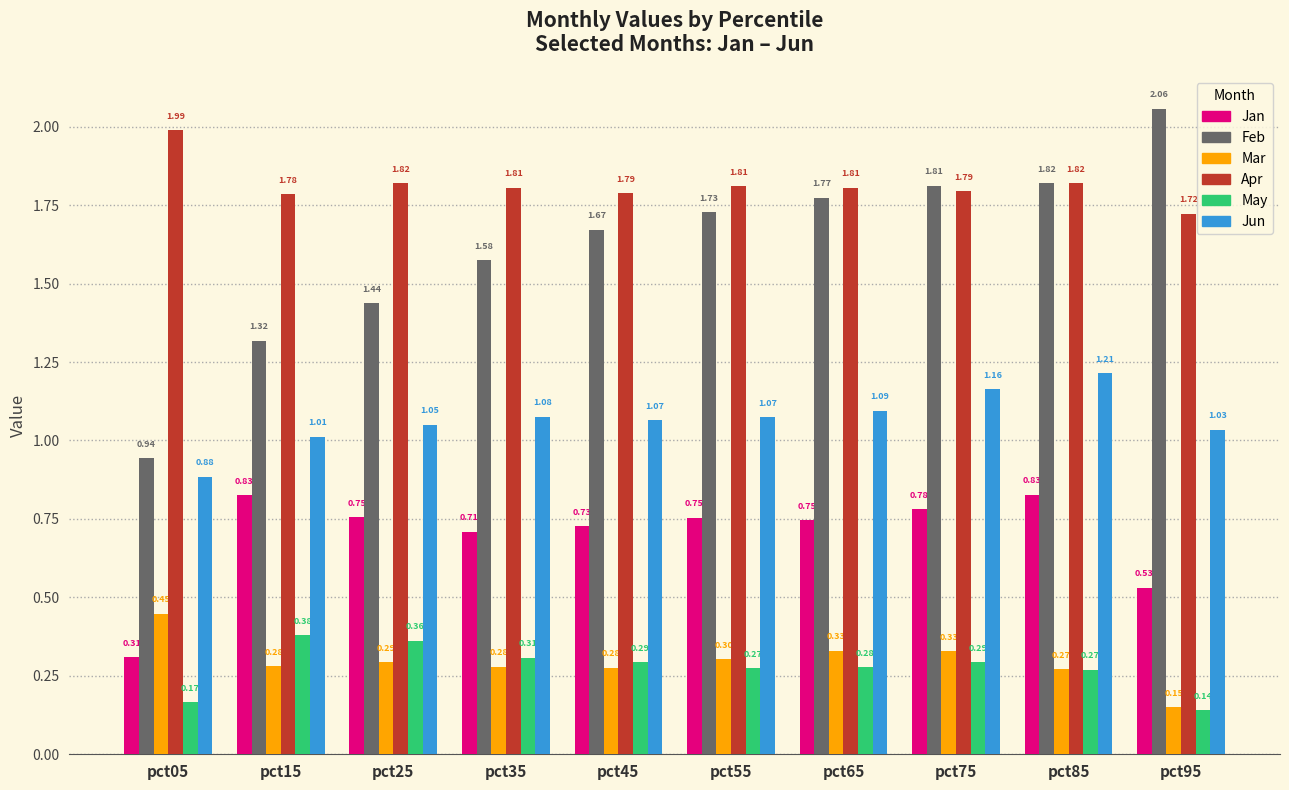

What is the sum of all Mar values?

3.0